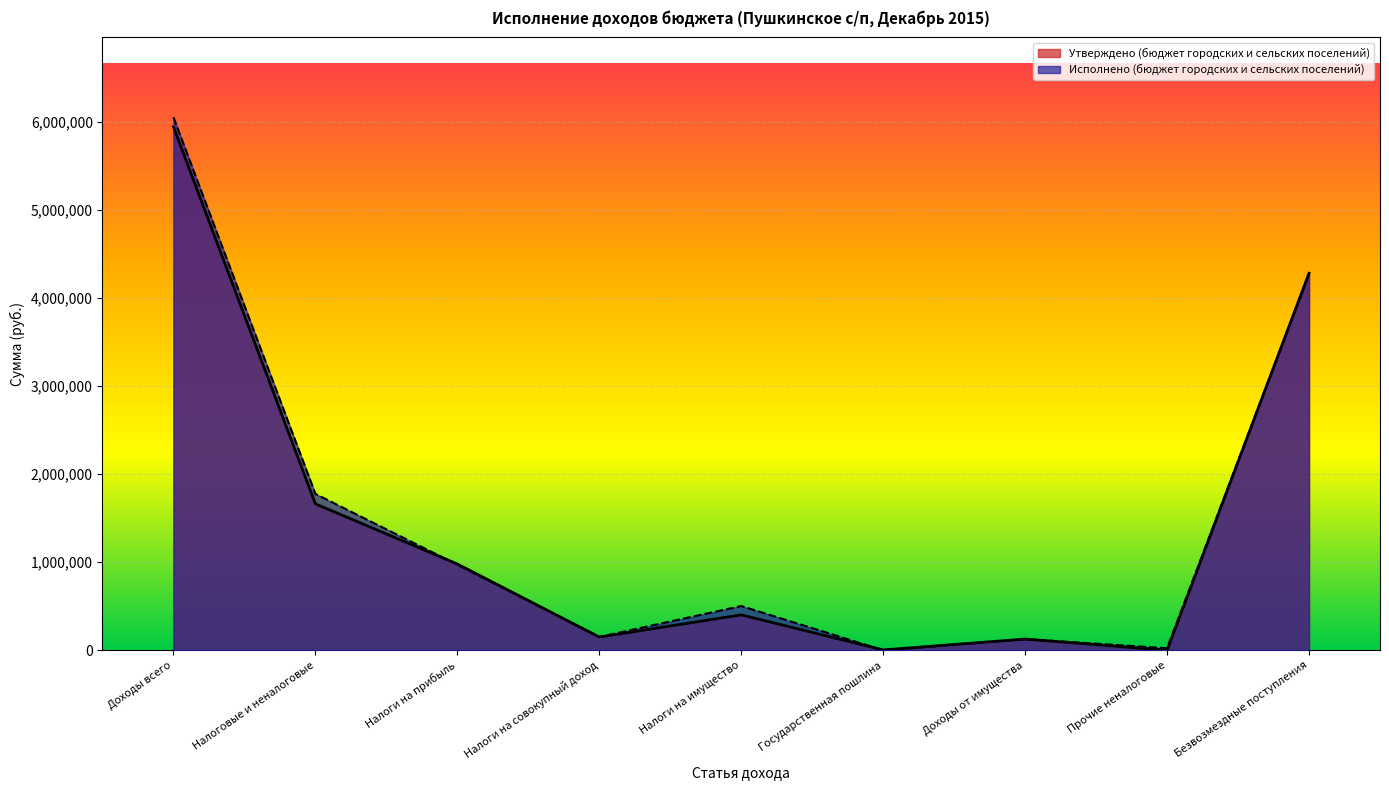

What is the spread (max minus min) of values at Прочие неналоговые?

22921.0